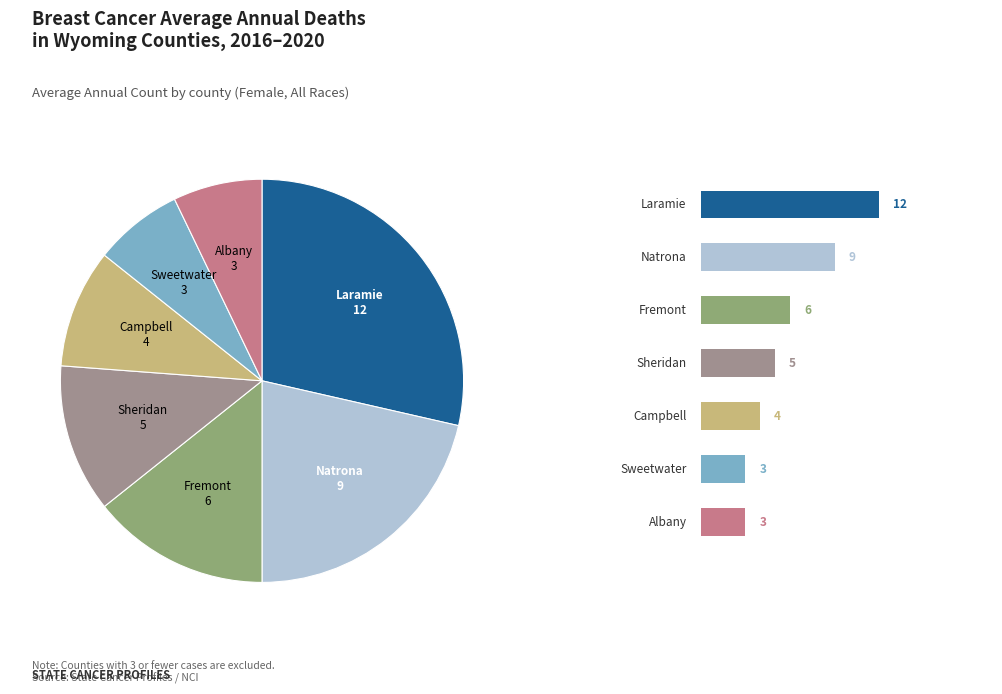

Is there any slice that represents more than half of the pie?

No